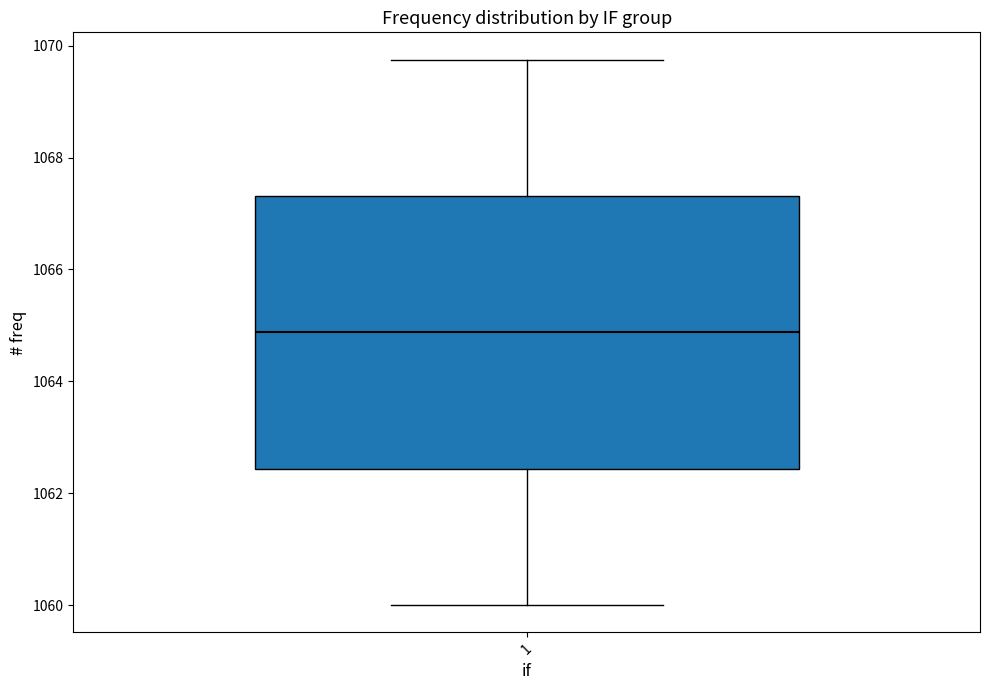

Where is the upper edge of the box at x = 1 on the y-axis? The values are not printed on the chart, so give them approximately, as read against the axis.

1067.4